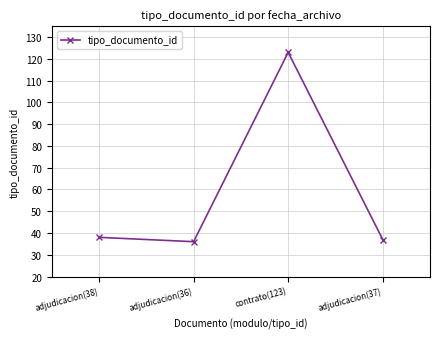

At which category does the chart reach its minimum across all series?

adjudicacion(36)